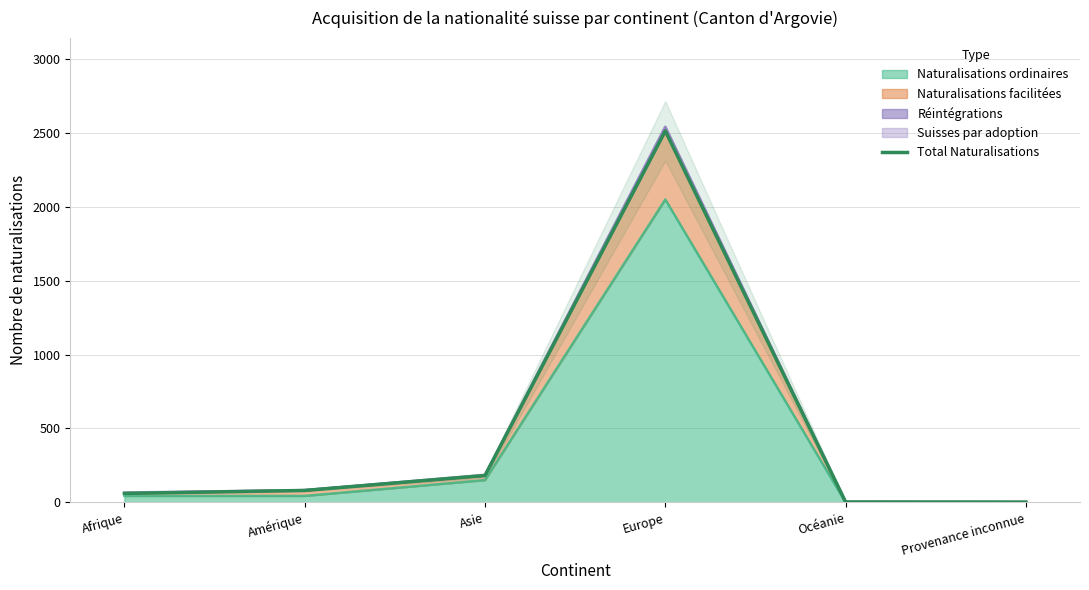

Does the chart have visible grid lines?

Yes